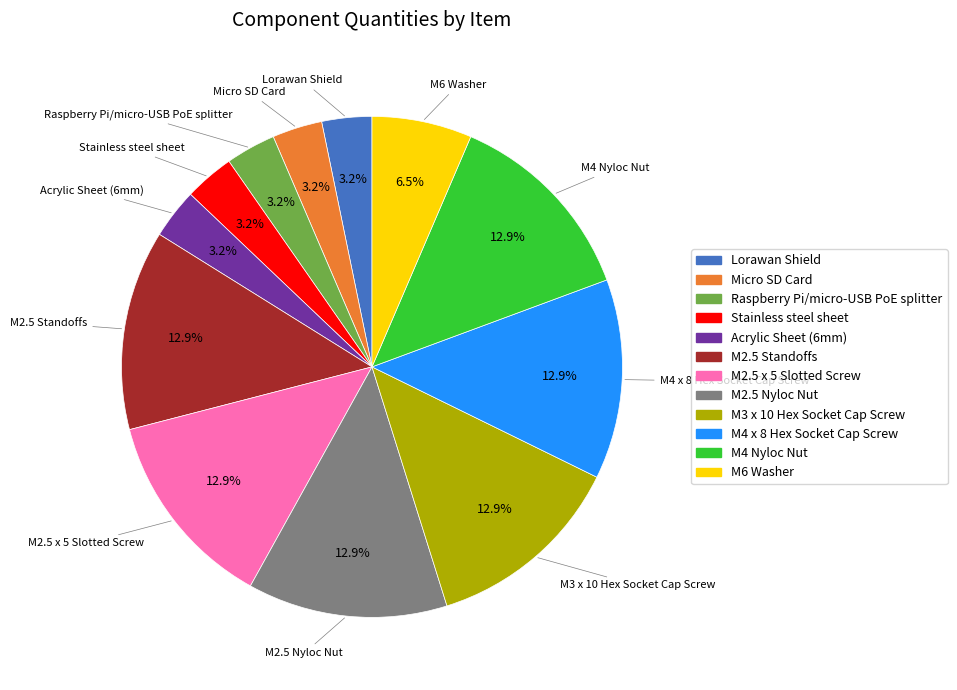

What percentage is the Lorawan Shield slice, to the nearest percent?

3%